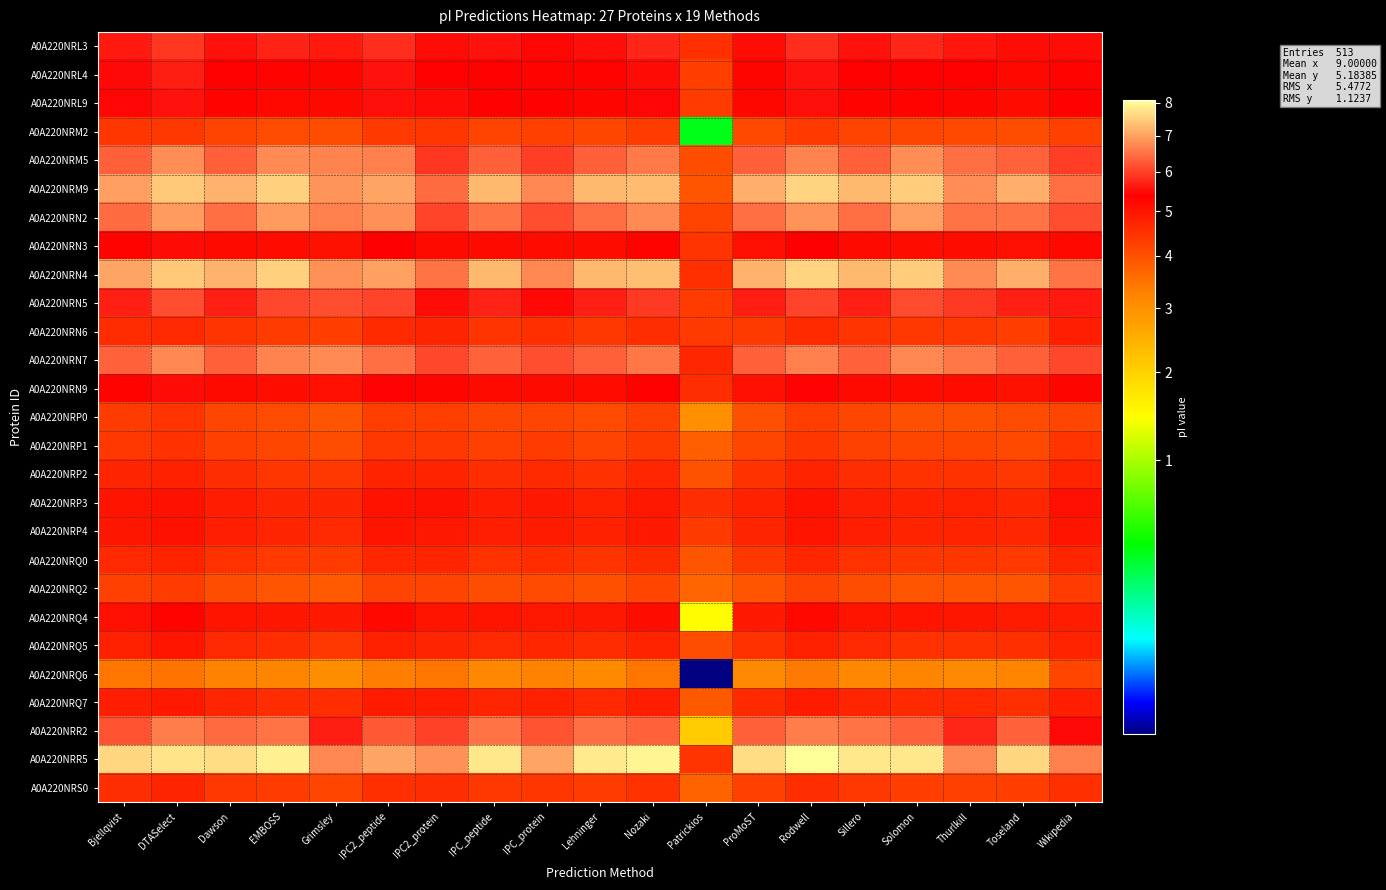

Reading right to left, list all the values displayed in this chart.

A0A220NRL3: Wikipedia=5.5	Toseland=5.5	Thurlkill=5.6	Solomon=5.7	Sillero=5.6	Rodwell=5.8	ProMoST=5.5	Patrickios=4.5	Nozaki=5.7	Lehninger=5.5	IPC_protein=5.4	IPC_peptide=5.6	IPC2_protein=5.5	IPC2_peptide=5.8	Grimsley=5.6	EMBOSS=5.7	Dawson=5.6	DTASelect=5.9	Bjellqvist=5.6
A0A220NRL4: Wikipedia=5.3	Toseland=5.2	Thurlkill=5.3	Solomon=5.4	Sillero=5.3	Rodwell=5.6	ProMoST=5.3	Patrickios=4.3	Nozaki=5.5	Lehninger=5.3	IPC_protein=5.3	IPC_peptide=5.4	IPC2_protein=5.4	IPC2_peptide=5.6	Grimsley=5.3	EMBOSS=5.3	Dawson=5.3	DTASelect=5.6	Bjellqvist=5.5
A0A220NRL9: Wikipedia=5.3	Toseland=5.2	Thurlkill=5.3	Solomon=5.3	Sillero=5.3	Rodwell=5.5	ProMoST=5.2	Patrickios=4.4	Nozaki=5.4	Lehninger=5.3	IPC_protein=5.3	IPC_peptide=5.3	IPC2_protein=5.5	IPC2_peptide=5.5	Grimsley=5.2	EMBOSS=5.2	Dawson=5.3	DTASelect=5.5	Bjellqvist=5.4
A0A220NRM2: Wikipedia=4.3	Toseland=4.1	Thurlkill=4.1	Solomon=4.2	Sillero=4.2	Rodwell=4.4	ProMoST=4.1	Patrickios=0.4	Nozaki=4.3	Lehninger=4.2	IPC_protein=4.3	IPC_peptide=4.2	IPC2_protein=4.4	IPC2_peptide=4.4	Grimsley=4.1	EMBOSS=4.1	Dawson=4.2	DTASelect=4.4	Bjellqvist=4.4
A0A220NRM5: Wikipedia=6.0	Toseland=6.3	Thurlkill=6.5	Solomon=6.8	Sillero=6.3	Rodwell=6.7	ProMoST=6.3	Patrickios=4.1	Nozaki=6.6	Lehninger=6.3	IPC_protein=6.0	IPC_peptide=6.3	IPC2_protein=5.9	IPC2_peptide=6.7	Grimsley=6.7	EMBOSS=6.8	Dawson=6.3	DTASelect=6.8	Bjellqvist=6.3
A0A220NRM9: Wikipedia=6.5	Toseland=7.2	Thurlkill=6.8	Solomon=7.5	Sillero=7.3	Rodwell=7.6	ProMoST=7.2	Patrickios=4.0	Nozaki=7.3	Lehninger=7.3	IPC_protein=6.7	IPC_peptide=7.3	IPC2_protein=6.4	IPC2_peptide=7.0	Grimsley=6.9	EMBOSS=7.5	Dawson=7.2	DTASelect=7.5	Bjellqvist=7.0
A0A220NRN2: Wikipedia=6.1	Toseland=6.5	Thurlkill=6.5	Solomon=7.0	Sillero=6.5	Rodwell=6.9	ProMoST=6.5	Patrickios=4.2	Nozaki=6.8	Lehninger=6.5	IPC_protein=6.2	IPC_peptide=6.5	IPC2_protein=6.0	IPC2_peptide=6.8	Grimsley=6.7	EMBOSS=6.9	Dawson=6.5	DTASelect=6.9	Bjellqvist=6.4
A0A220NRN3: Wikipedia=5.2	Toseland=5.1	Thurlkill=5.1	Solomon=5.1	Sillero=5.2	Rodwell=5.4	ProMoST=5.1	Patrickios=4.5	Nozaki=5.3	Lehninger=5.1	IPC_protein=5.1	IPC_peptide=5.2	IPC2_protein=5.2	IPC2_peptide=5.4	Grimsley=5.1	EMBOSS=5.1	Dawson=5.2	DTASelect=5.5	Bjellqvist=5.3
A0A220NRN4: Wikipedia=6.5	Toseland=7.2	Thurlkill=6.8	Solomon=7.5	Sillero=7.3	Rodwell=7.6	ProMoST=7.2	Patrickios=4.5	Nozaki=7.4	Lehninger=7.3	IPC_protein=6.7	IPC_peptide=7.3	IPC2_protein=6.5	IPC2_peptide=7.0	Grimsley=6.8	EMBOSS=7.5	Dawson=7.2	DTASelect=7.5	Bjellqvist=7.0
A0A220NRN5: Wikipedia=5.6	Toseland=5.7	Thurlkill=5.9	Solomon=6.1	Sillero=5.7	Rodwell=6.0	ProMoST=5.7	Patrickios=4.3	Nozaki=5.9	Lehninger=5.7	IPC_protein=5.5	IPC_peptide=5.7	IPC2_protein=5.5	IPC2_peptide=6.0	Grimsley=6.2	EMBOSS=6.1	Dawson=5.7	DTASelect=6.1	Bjellqvist=5.7
A0A220NRN6: Wikipedia=4.8	Toseland=4.3	Thurlkill=4.4	Solomon=4.4	Sillero=4.5	Rodwell=4.6	ProMoST=4.4	Patrickios=4.4	Nozaki=4.6	Lehninger=4.4	IPC_protein=4.5	IPC_peptide=4.5	IPC2_protein=4.7	IPC2_peptide=4.6	Grimsley=4.3	EMBOSS=4.3	Dawson=4.5	DTASelect=4.7	Bjellqvist=4.6
A0A220NRN7: Wikipedia=6.1	Toseland=6.3	Thurlkill=6.6	Solomon=6.7	Sillero=6.3	Rodwell=6.7	ProMoST=6.3	Patrickios=4.7	Nozaki=6.6	Lehninger=6.3	IPC_protein=6.1	IPC_peptide=6.3	IPC2_protein=6.1	IPC2_peptide=6.5	Grimsley=6.8	EMBOSS=6.7	Dawson=6.3	DTASelect=6.7	Bjellqvist=6.3
A0A220NRN9: Wikipedia=5.3	Toseland=5.1	Thurlkill=5.2	Solomon=5.2	Sillero=5.2	Rodwell=5.4	ProMoST=5.1	Patrickios=4.6	Nozaki=5.3	Lehninger=5.1	IPC_protein=5.2	IPC_peptide=5.2	IPC2_protein=5.3	IPC2_peptide=5.4	Grimsley=5.1	EMBOSS=5.1	Dawson=5.2	DTASelect=5.5	Bjellqvist=5.3
A0A220NRP0: Wikipedia=4.2	Toseland=4.1	Thurlkill=4.0	Solomon=4.0	Sillero=4.2	Rodwell=4.3	ProMoST=4.0	Patrickios=3.0	Nozaki=4.3	Lehninger=4.1	IPC_protein=4.2	IPC_peptide=4.2	IPC2_protein=4.3	IPC2_peptide=4.3	Grimsley=3.9	EMBOSS=4.1	Dawson=4.2	DTASelect=4.5	Bjellqvist=4.3
A0A220NRP1: Wikipedia=4.5	Toseland=4.1	Thurlkill=4.2	Solomon=4.2	Sillero=4.3	Rodwell=4.4	ProMoST=4.2	Patrickios=3.8	Nozaki=4.4	Lehninger=4.2	IPC_protein=4.3	IPC_peptide=4.3	IPC2_protein=4.4	IPC2_peptide=4.4	Grimsley=4.1	EMBOSS=4.2	Dawson=4.3	DTASelect=4.5	Bjellqvist=4.4
A0A220NRP2: Wikipedia=4.7	Toseland=4.4	Thurlkill=4.5	Solomon=4.5	Sillero=4.6	Rodwell=4.7	ProMoST=4.5	Patrickios=4.0	Nozaki=4.7	Lehninger=4.5	IPC_protein=4.6	IPC_peptide=4.6	IPC2_protein=4.7	IPC2_peptide=4.7	Grimsley=4.4	EMBOSS=4.4	Dawson=4.6	DTASelect=4.8	Bjellqvist=4.7
A0A220NRP3: Wikipedia=5.1	Toseland=4.7	Thurlkill=4.8	Solomon=4.8	Sillero=4.8	Rodwell=5.0	ProMoST=4.8	Patrickios=4.6	Nozaki=5.0	Lehninger=4.8	IPC_protein=4.9	IPC_peptide=4.9	IPC2_protein=5.1	IPC2_peptide=5.0	Grimsley=4.7	EMBOSS=4.7	Dawson=4.9	DTASelect=5.1	Bjellqvist=5.0
A0A220NRP4: Wikipedia=5.0	Toseland=4.7	Thurlkill=4.8	Solomon=4.7	Sillero=4.8	Rodwell=5.0	ProMoST=4.7	Patrickios=4.4	Nozaki=4.9	Lehninger=4.8	IPC_protein=4.9	IPC_peptide=4.8	IPC2_protein=4.9	IPC2_peptide=5.0	Grimsley=4.7	EMBOSS=4.7	Dawson=4.8	DTASelect=5.1	Bjellqvist=5.0
A0A220NRQ0: Wikipedia=4.7	Toseland=4.4	Thurlkill=4.4	Solomon=4.4	Sillero=4.5	Rodwell=4.7	ProMoST=4.4	Patrickios=3.9	Nozaki=4.6	Lehninger=4.5	IPC_protein=4.6	IPC_peptide=4.5	IPC2_protein=4.7	IPC2_peptide=4.7	Grimsley=4.3	EMBOSS=4.4	Dawson=4.5	DTASelect=4.7	Bjellqvist=4.7
A0A220NRQ2: Wikipedia=4.3	Toseland=4.0	Thurlkill=3.9	Solomon=4.0	Sillero=4.1	Rodwell=4.2	ProMoST=4.0	Patrickios=3.7	Nozaki=4.2	Lehninger=4.0	IPC_protein=4.1	IPC_peptide=4.1	IPC2_protein=4.2	IPC2_peptide=4.2	Grimsley=3.9	EMBOSS=4.0	Dawson=4.1	DTASelect=4.3	Bjellqvist=4.3
A0A220NRQ4: Wikipedia=4.9	Toseland=4.9	Thurlkill=5.0	Solomon=5.0	Sillero=5.0	Rodwell=5.2	ProMoST=4.9	Patrickios=1.5	Nozaki=5.1	Lehninger=5.0	IPC_protein=5.0	IPC_peptide=5.0	IPC2_protein=5.0	IPC2_peptide=5.2	Grimsley=4.9	EMBOSS=5.0	Dawson=5.0	DTASelect=5.3	Bjellqvist=5.1
A0A220NRQ5: Wikipedia=4.7	Toseland=4.5	Thurlkill=4.5	Solomon=4.5	Sillero=4.7	Rodwell=4.8	ProMoST=4.5	Patrickios=4.1	Nozaki=4.8	Lehninger=4.6	IPC_protein=4.7	IPC_peptide=4.7	IPC2_protein=4.7	IPC2_peptide=4.8	Grimsley=4.4	EMBOSS=4.6	Dawson=4.7	DTASelect=5.0	Bjellqvist=4.8
A0A220NRQ6: Wikipedia=4.2	Toseland=3.2	Thurlkill=3.1	Solomon=3.2	Sillero=3.2	Rodwell=3.4	ProMoST=3.2	Patrickios=0.0	Nozaki=3.5	Lehninger=3.1	IPC_protein=3.3	IPC_peptide=3.2	IPC2_protein=3.5	IPC2_peptide=3.4	Grimsley=3.1	EMBOSS=3.2	Dawson=3.3	DTASelect=3.5	Bjellqvist=3.5
A0A220NRQ7: Wikipedia=4.8	Toseland=4.5	Thurlkill=4.7	Solomon=4.6	Sillero=4.7	Rodwell=4.9	ProMoST=4.6	Patrickios=3.9	Nozaki=4.8	Lehninger=4.7	IPC_protein=4.8	IPC_peptide=4.7	IPC2_protein=4.9	IPC2_peptide=4.9	Grimsley=4.6	EMBOSS=4.6	Dawson=4.7	DTASelect=4.9	Bjellqvist=4.8
A0A220NRR2: Wikipedia=5.5	Toseland=6.4	Thurlkill=5.7	Solomon=6.3	Sillero=6.5	Rodwell=6.6	ProMoST=6.3	Patrickios=2.1	Nozaki=6.3	Lehninger=6.5	IPC_protein=6.2	IPC_peptide=6.5	IPC2_protein=6.0	IPC2_peptide=6.3	Grimsley=5.6	EMBOSS=6.5	Dawson=6.4	DTASelect=6.6	Bjellqvist=6.2
A0A220NRR5: Wikipedia=6.7	Toseland=7.6	Thurlkill=6.7	Solomon=7.8	Sillero=7.8	Rodwell=8.1	ProMoST=7.7	Patrickios=4.5	Nozaki=7.9	Lehninger=7.8	IPC_protein=7.0	IPC_peptide=7.8	IPC2_protein=6.8	IPC2_peptide=7.0	Grimsley=6.7	EMBOSS=7.9	Dawson=7.7	DTASelect=7.8	Bjellqvist=7.6
A0A220NRS0: Wikipedia=4.5	Toseland=4.3	Thurlkill=4.3	Solomon=4.3	Sillero=4.4	Rodwell=4.6	ProMoST=4.3	Patrickios=3.7	Nozaki=4.5	Lehninger=4.4	IPC_protein=4.4	IPC_peptide=4.4	IPC2_protein=4.6	IPC2_peptide=4.5	Grimsley=4.2	EMBOSS=4.3	Dawson=4.4	DTASelect=4.7	Bjellqvist=4.6